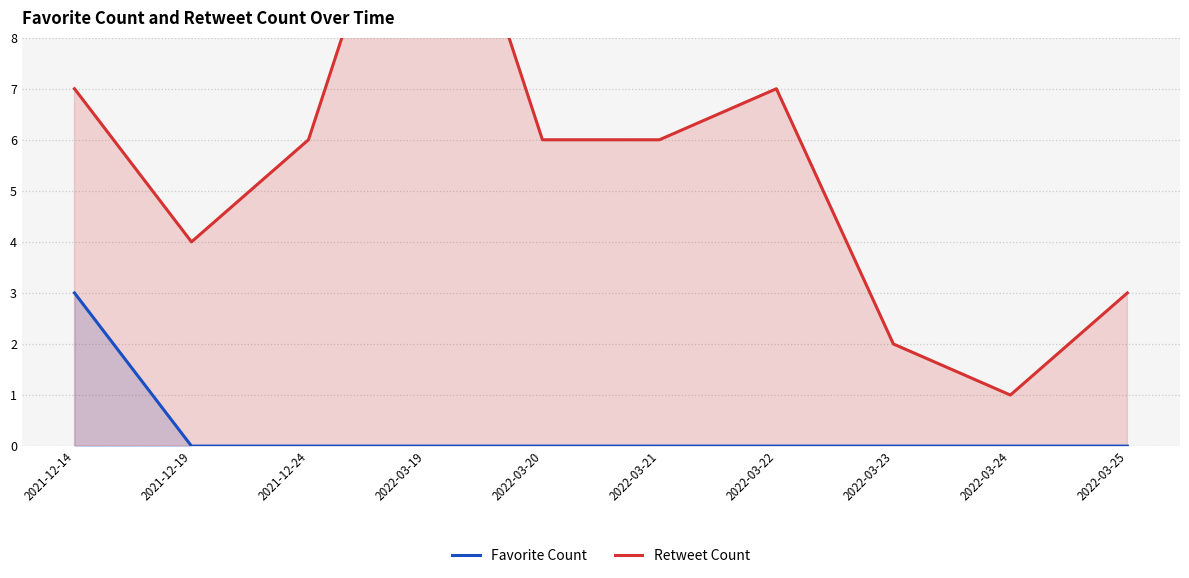

The Favorite Count series shows 0 at 2022-03-22. True or false?

True